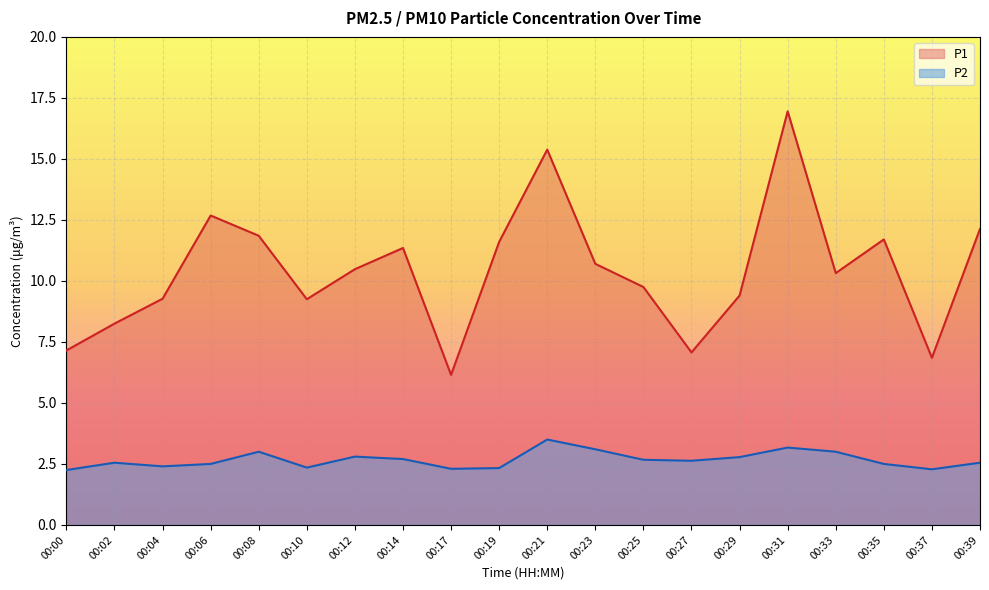

In P1, how many points are higher than both neighbors (excluding endpoints)?

5